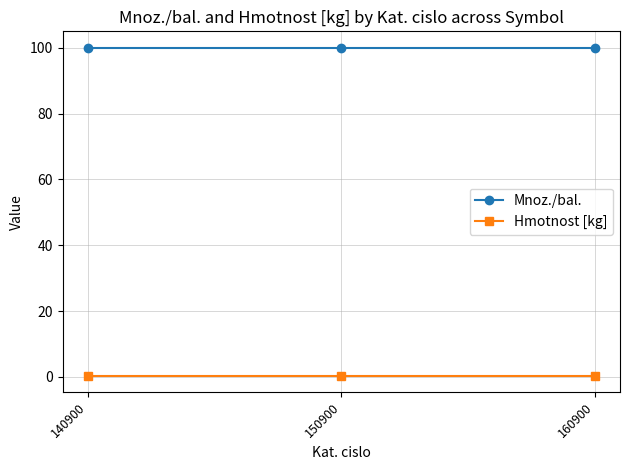

Reading left to right, extract all data points from this chart.

Mnoz./bal.: 140900=100.0	150900=100.0	160900=100.0
Hmotnost [kg]: 140900=0.4	150900=0.4	160900=0.4